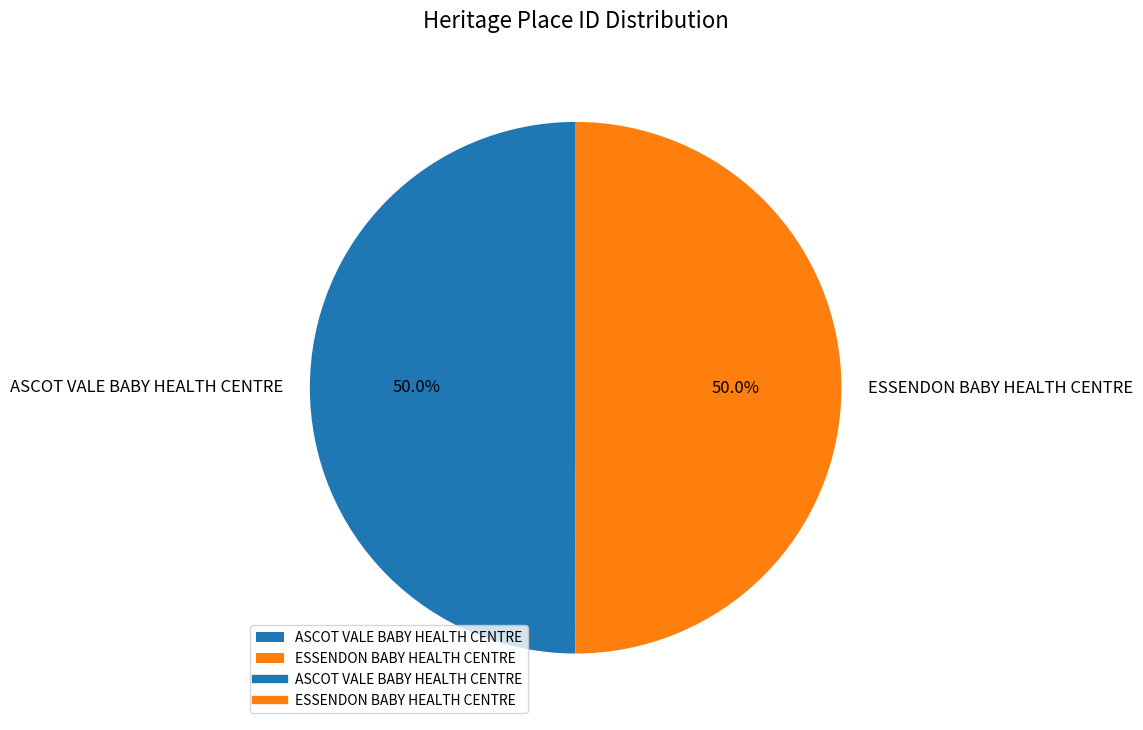

How many segments does this pie chart have?

2